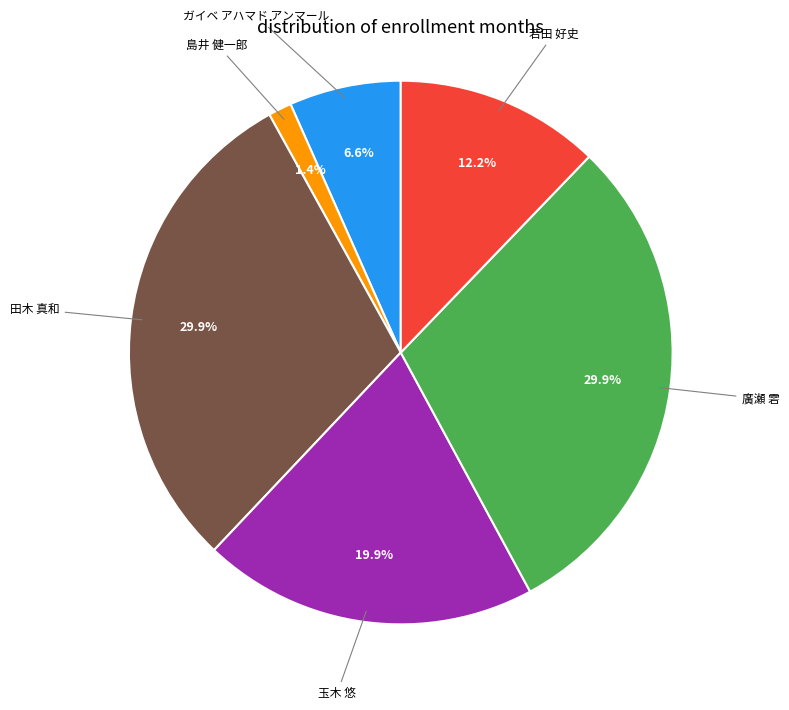

Is there a majority slice in this chart?

No